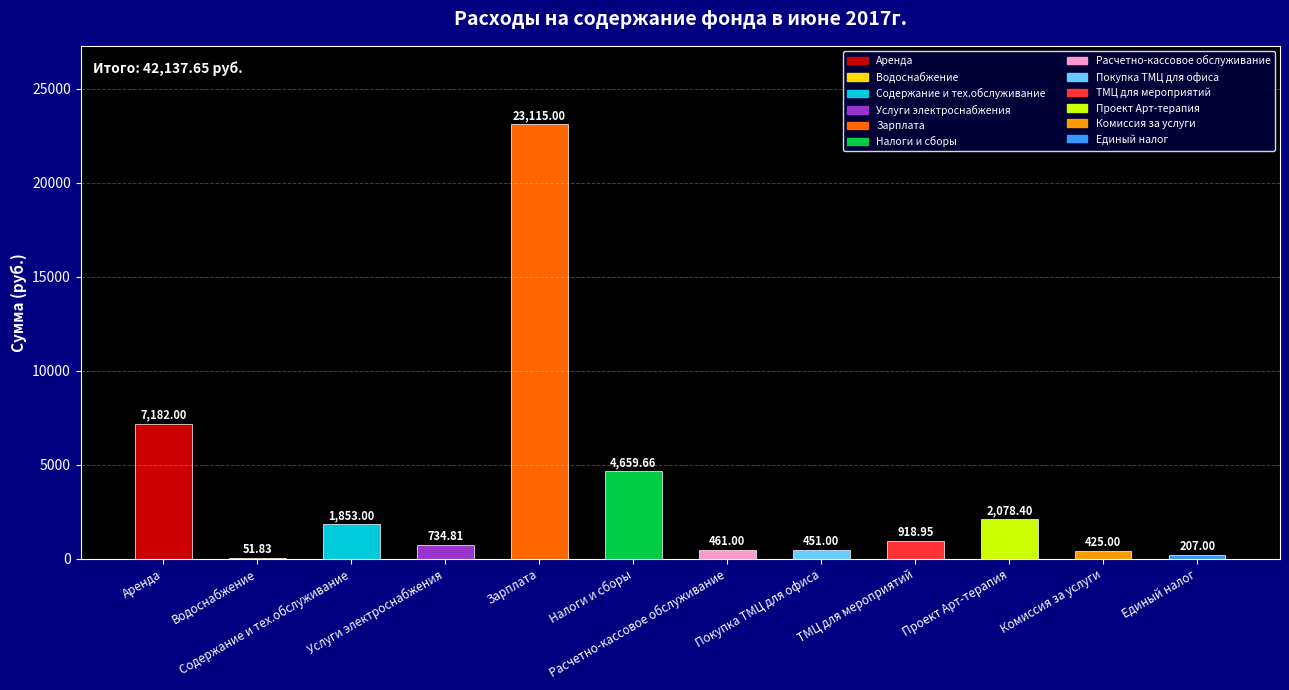

Is it true that the value at Водоснабжение is 80.9?

False